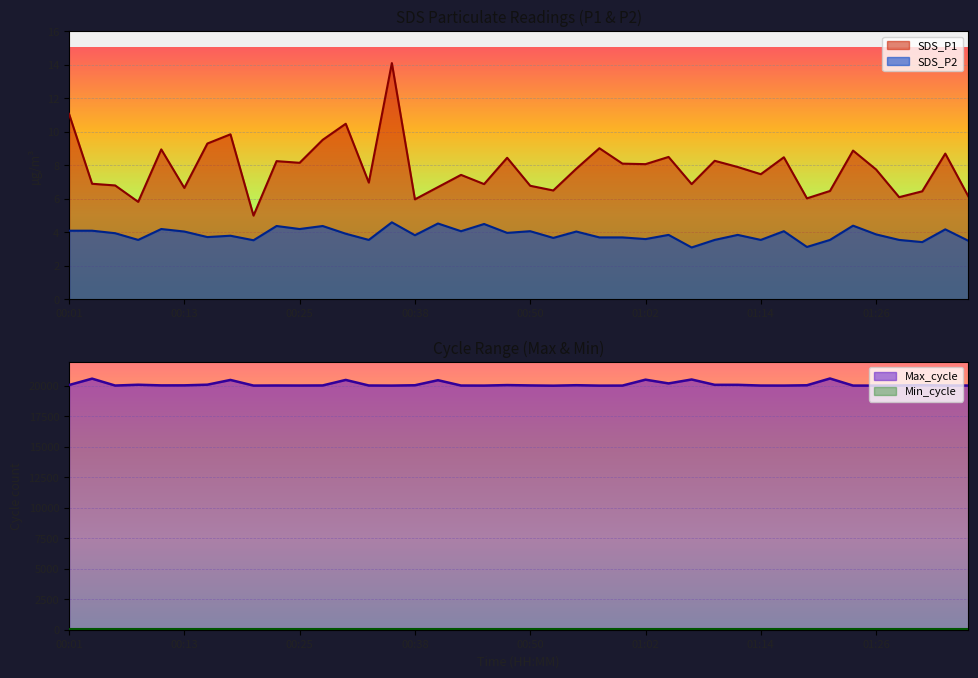

The value of SDS_P1 at 00:01 is 11.1. True or false?

True